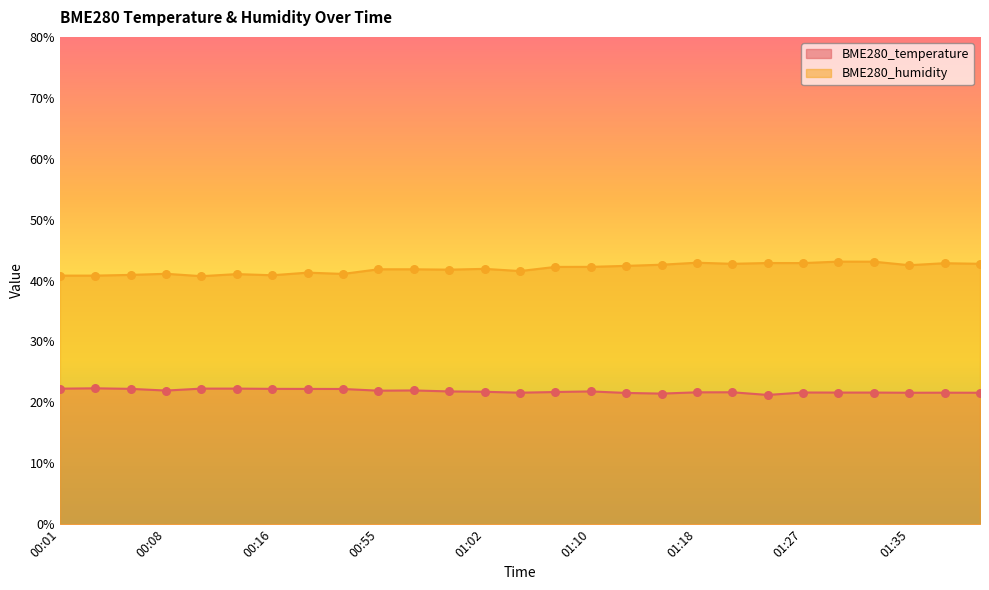

What is the total value across all series at 01:08?

63.9